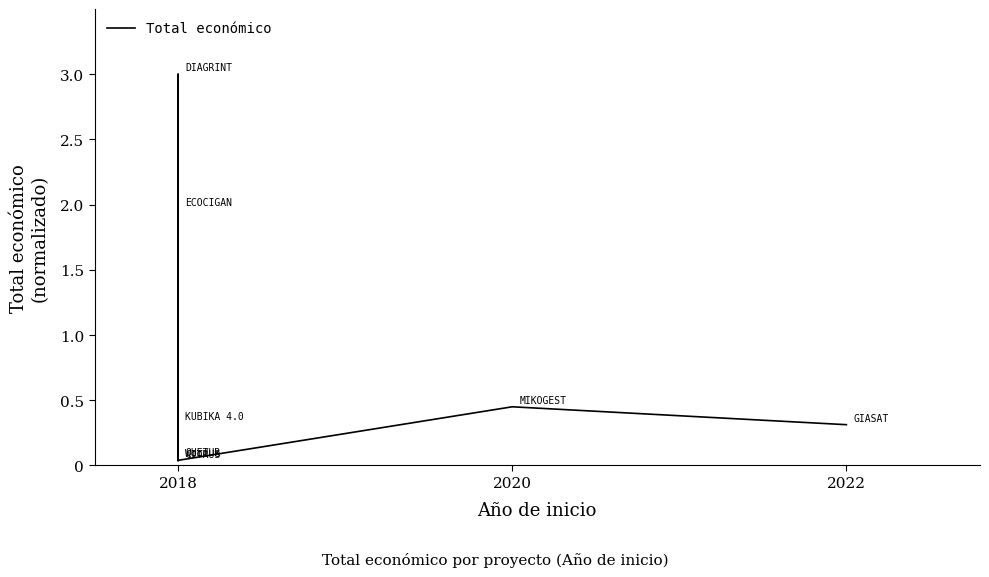

Reading left to right, transcribe all the data shown in this chart.

0.0	0.0	0.3	2.0	3.0	0.0	0.4	0.3